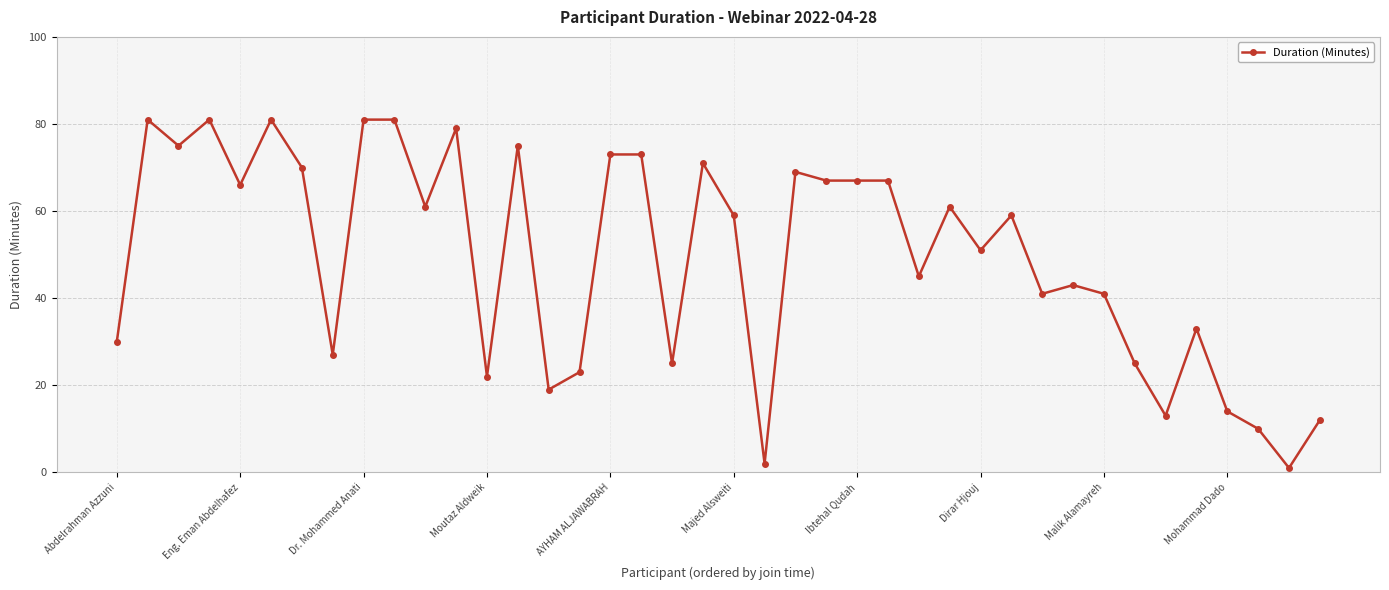

How many data points does each series have?

40